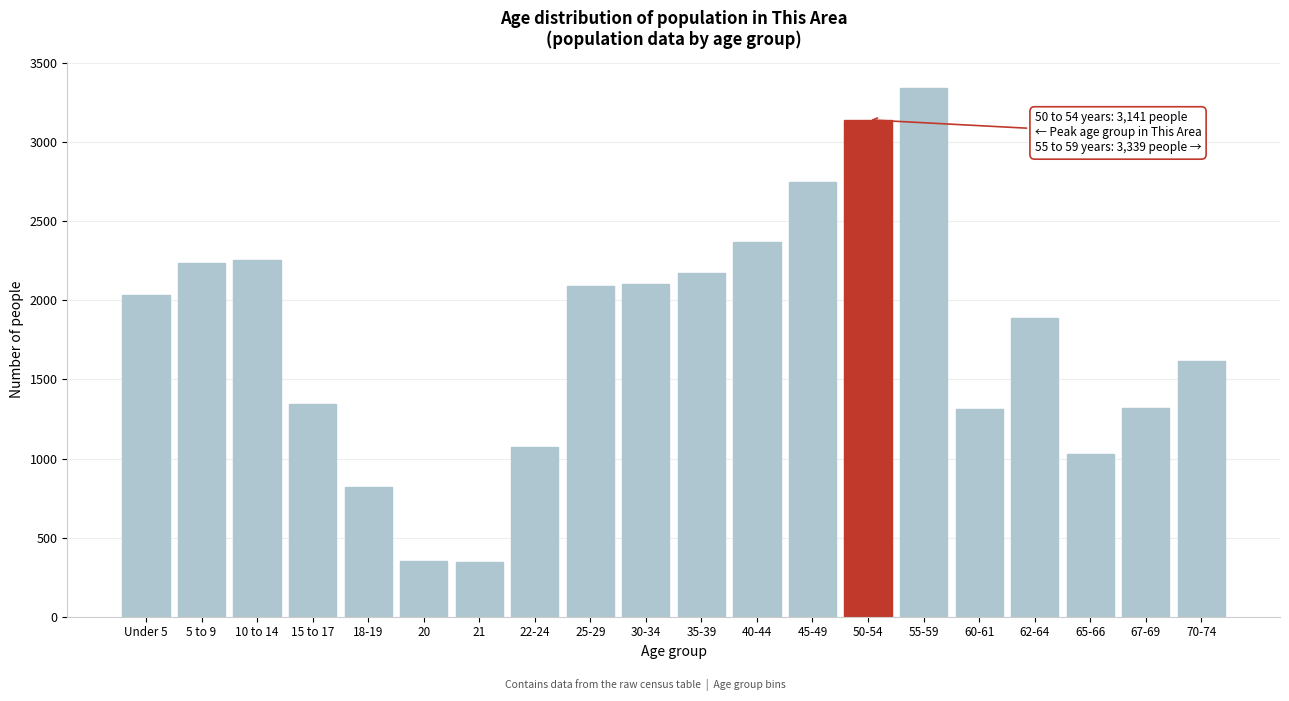

Which label corresponds to the largest value in the chart?

55-59